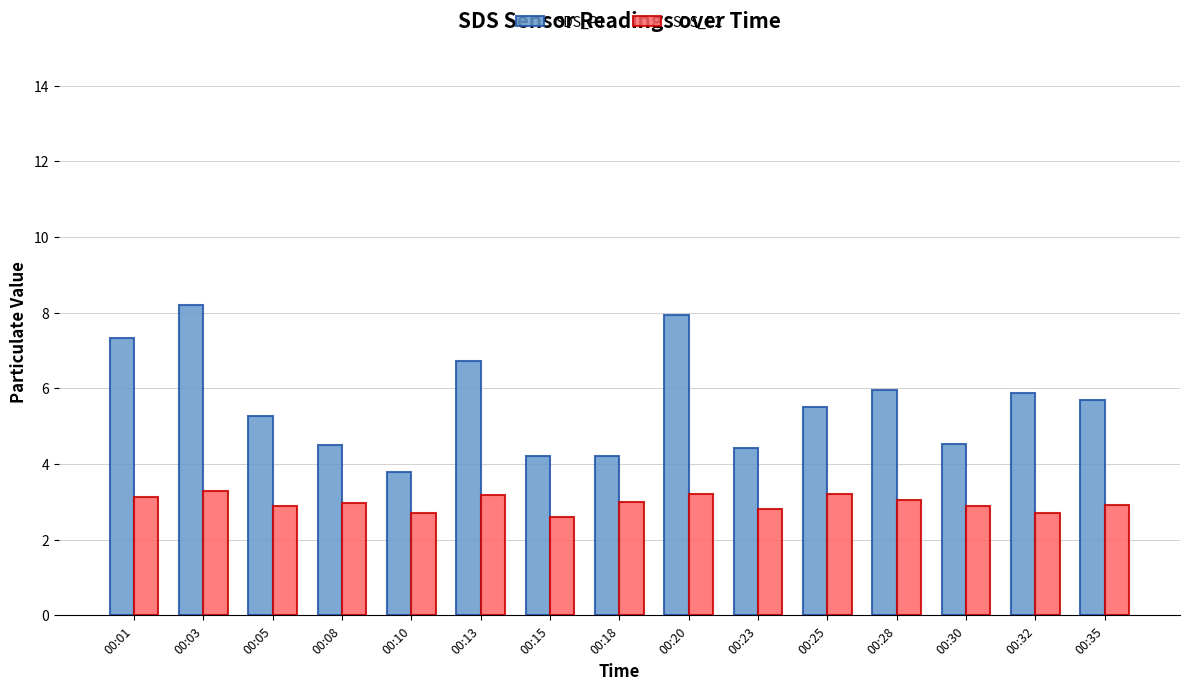

Which label corresponds to the largest value in the chart?

00:03